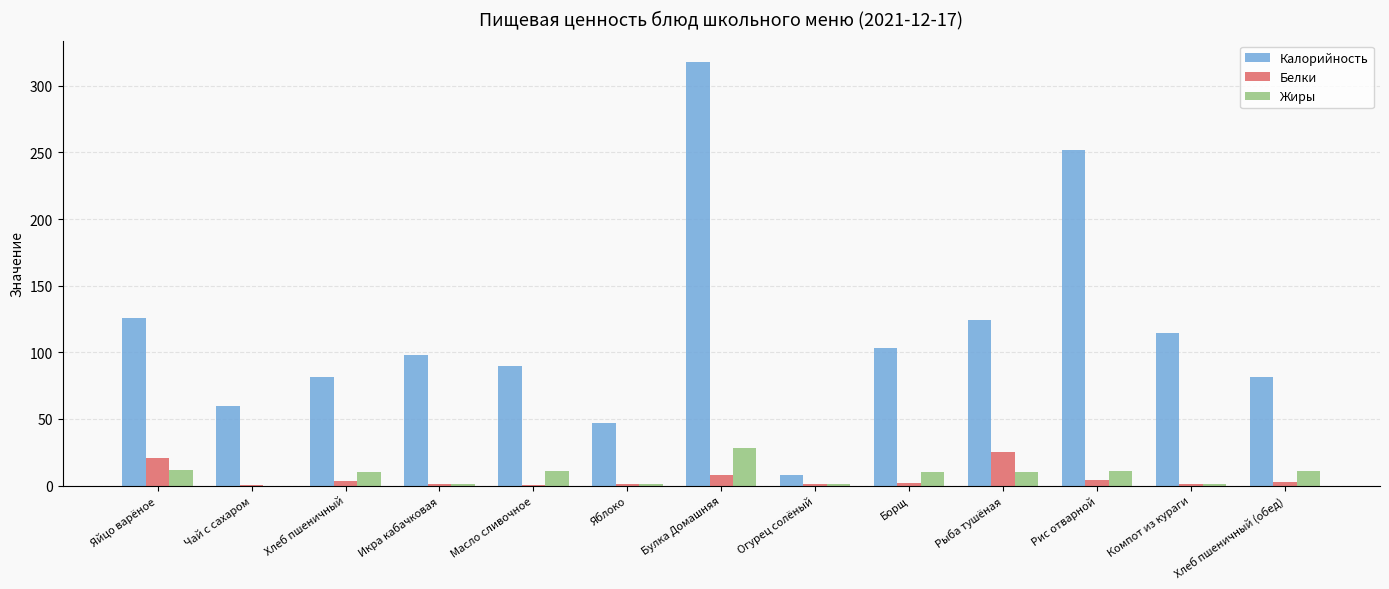

At which category does the chart reach its peak across all series?

Булка Домашняя